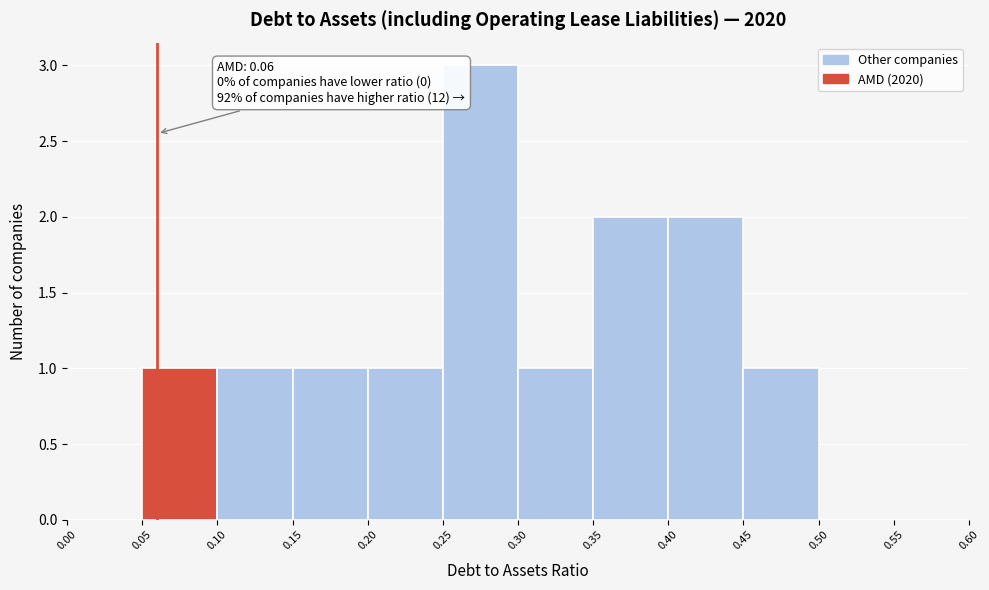

Which range on the x-axis has the tallest bar?

0.25 to 0.30